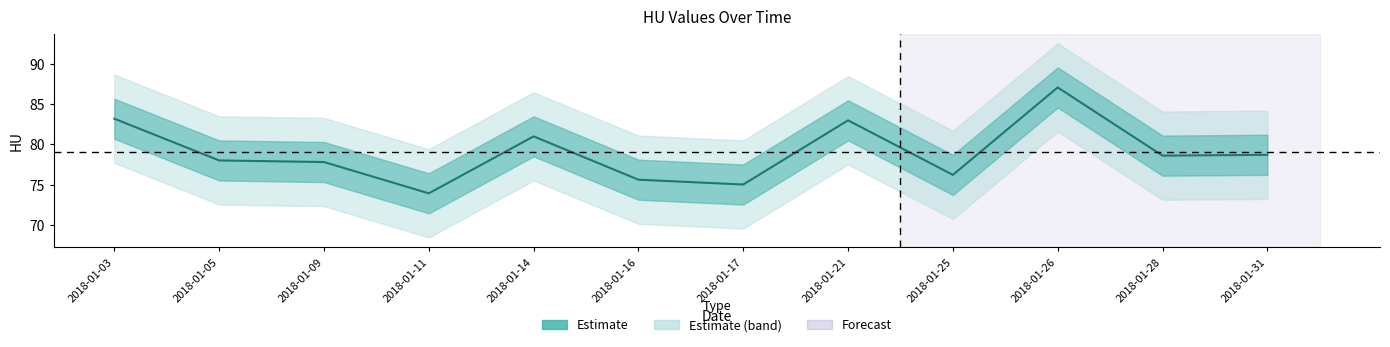

The chart shows a value of 45.9 at 2018-01-17. True or false?

False